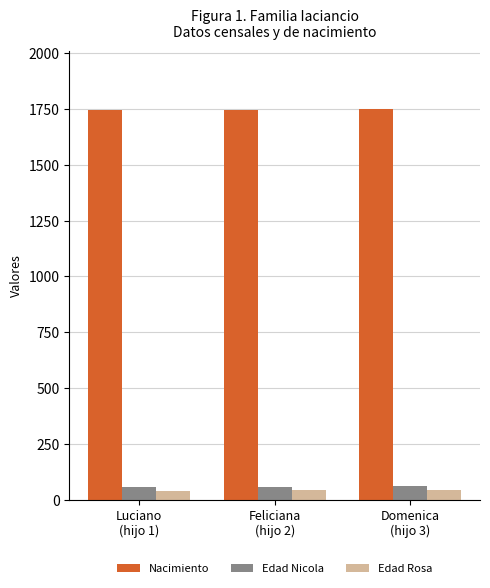

Rank the series at Domenica
(hijo 3) from highest to lowest value.

Nacimiento, Edad Nicola, Edad Rosa